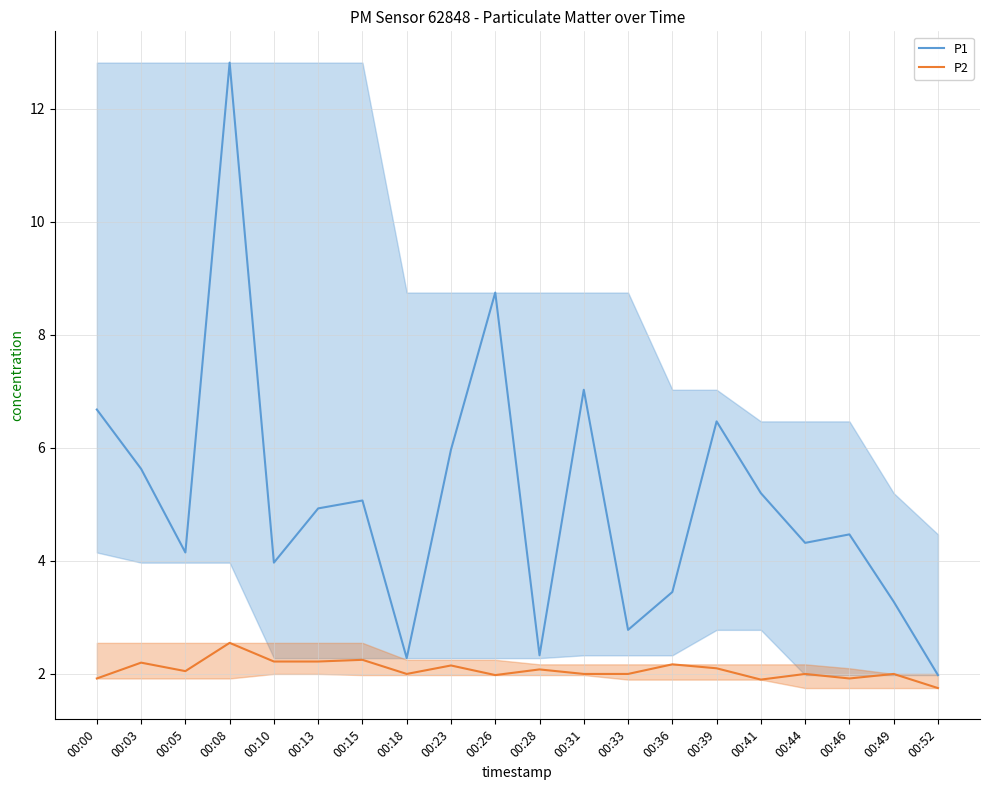

What is the value of the P2 point at the 18th from the left?

1.9